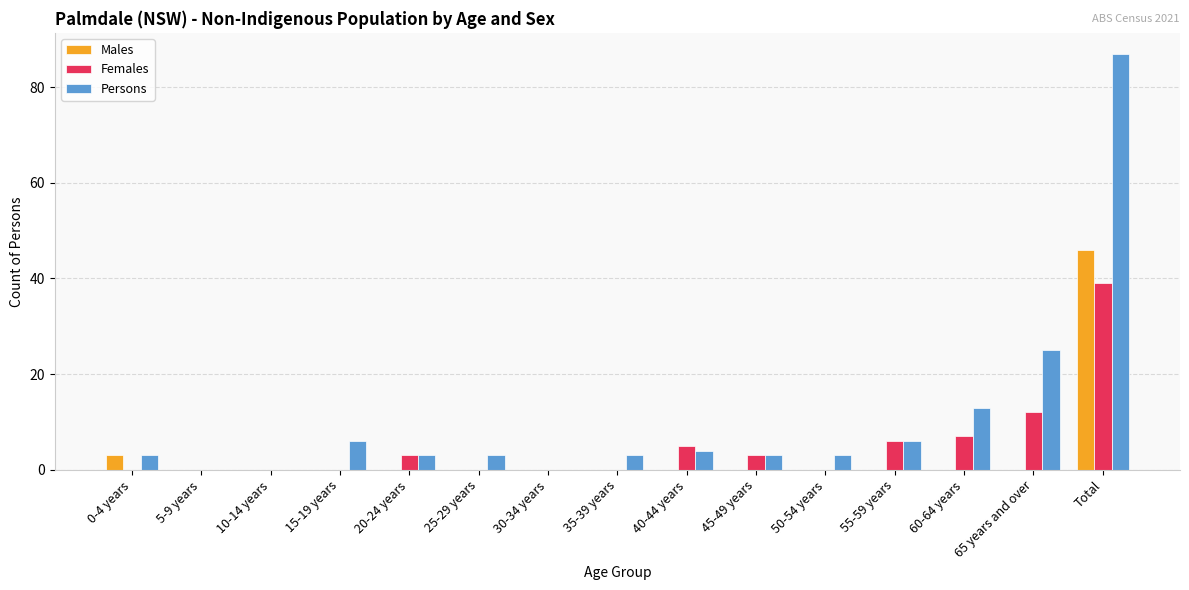

At which label is Males closest to 23?

0-4 years